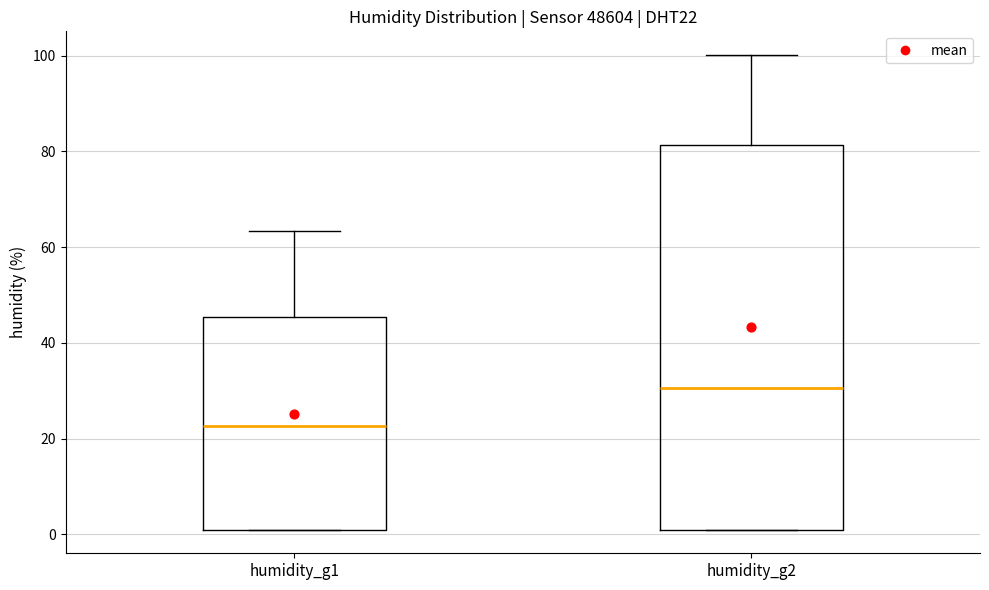

Where is the upper edge of the box for humidity_g1 on the y-axis? The values are not printed on the chart, so give them approximately, as read against the axis.

46